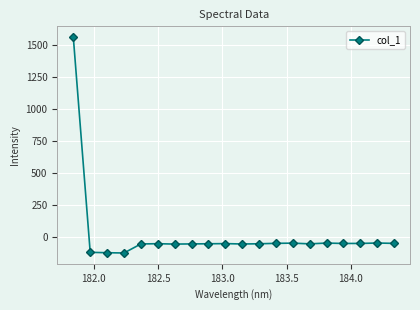

What is the difference between the maximum and minimum values?

1689.8